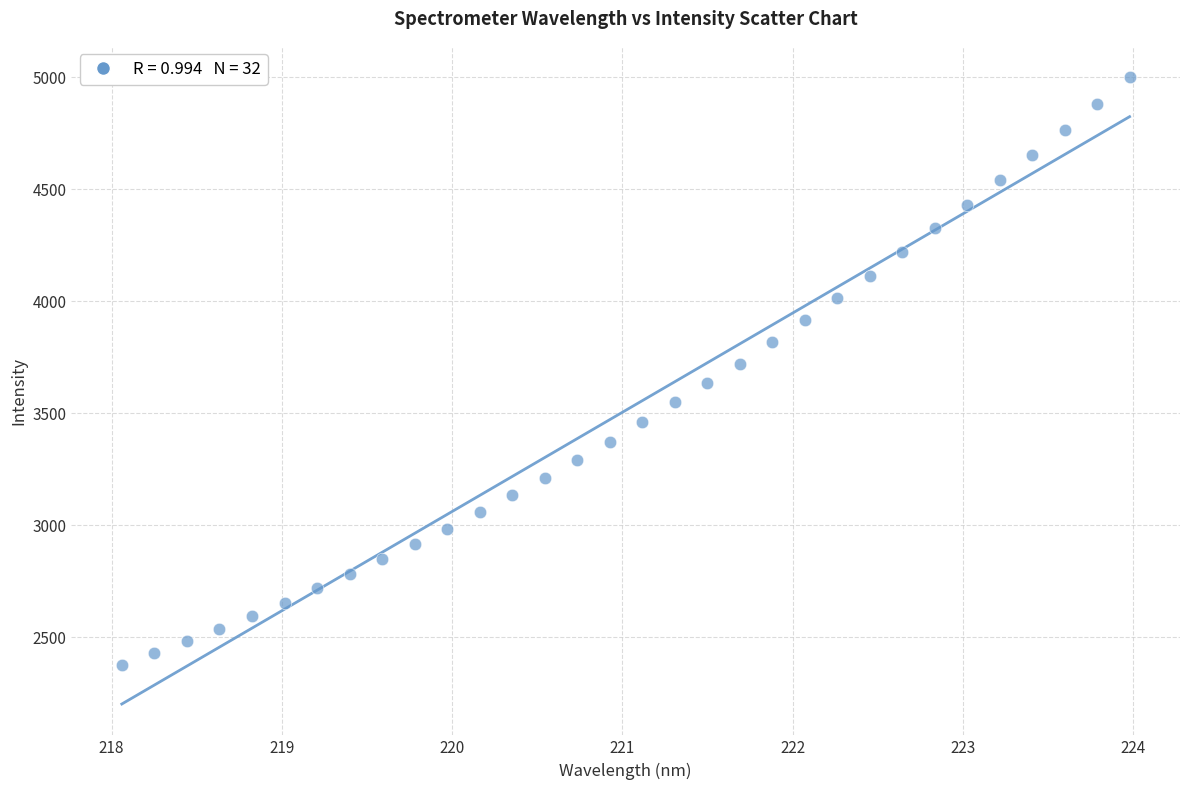

What is the range of Y values (max minus min)?

2626.4